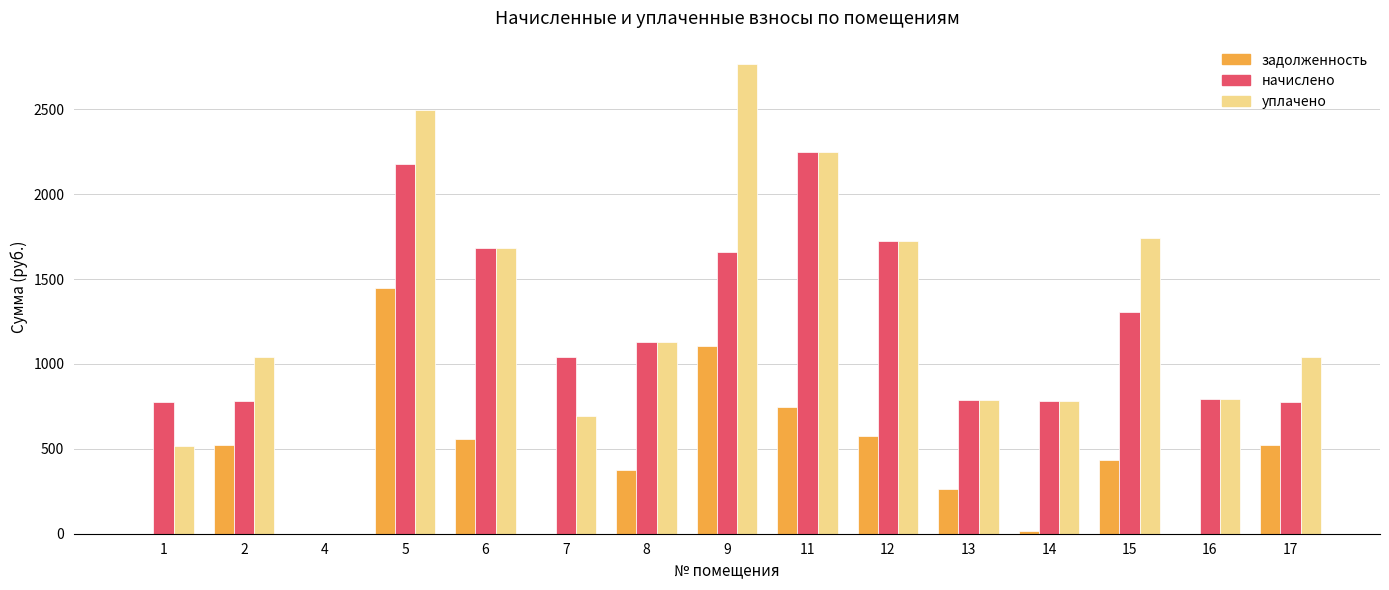

What is the sum of all начислено values?

17664.5